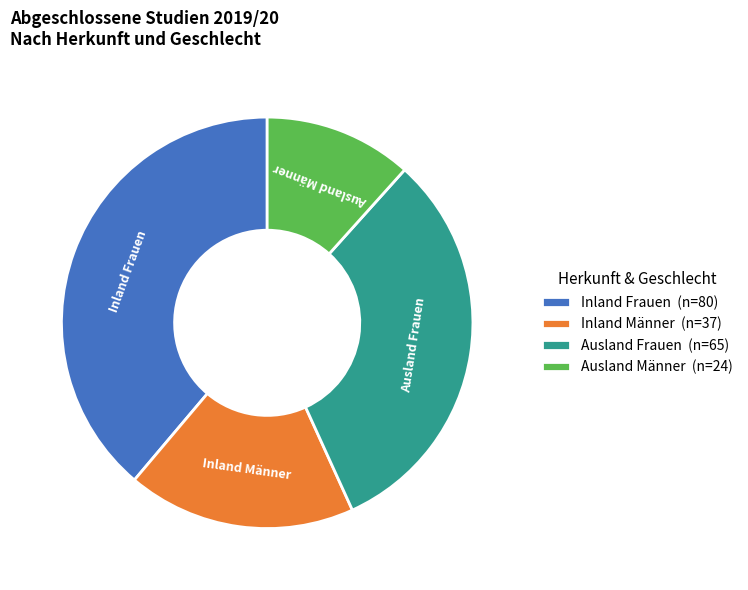

Approximately how many times larger is the value at Ausland Männer compared to Inland Frauen?

0.3